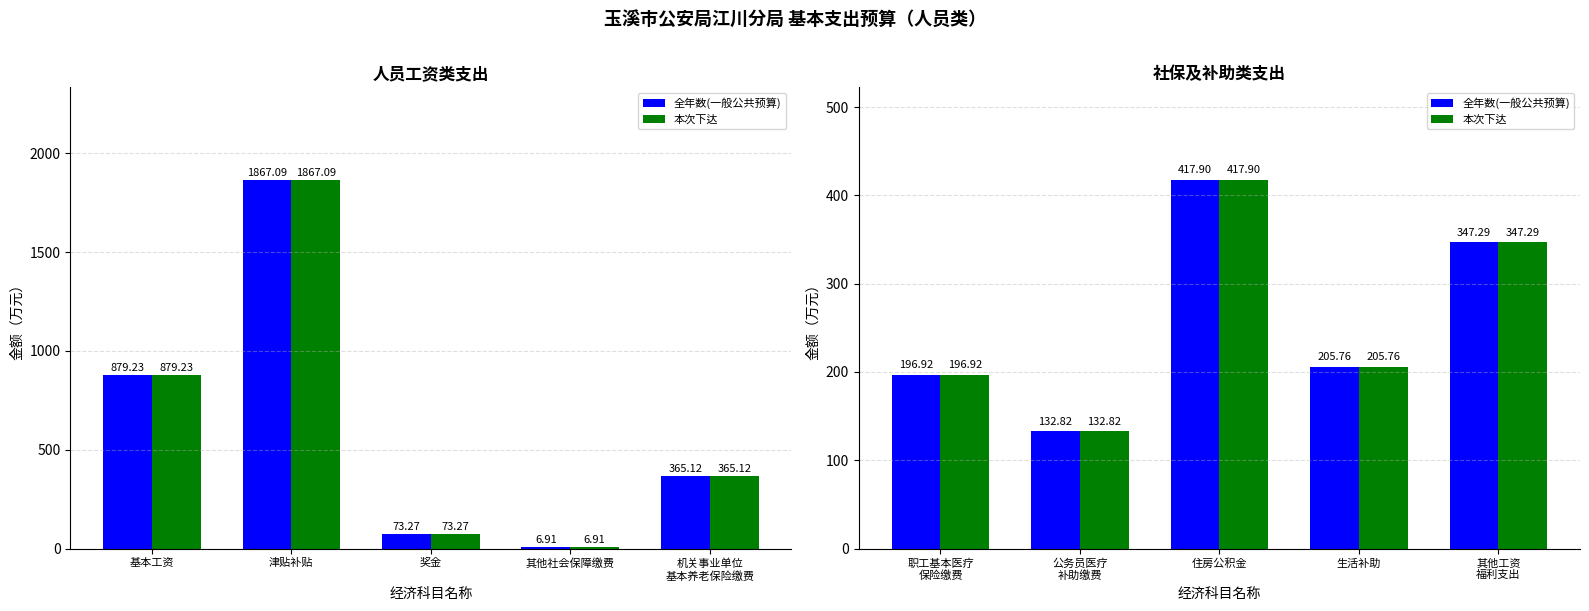

List the series in order of their peak value, highest first.

全年数(一般公共预算), 本次下达